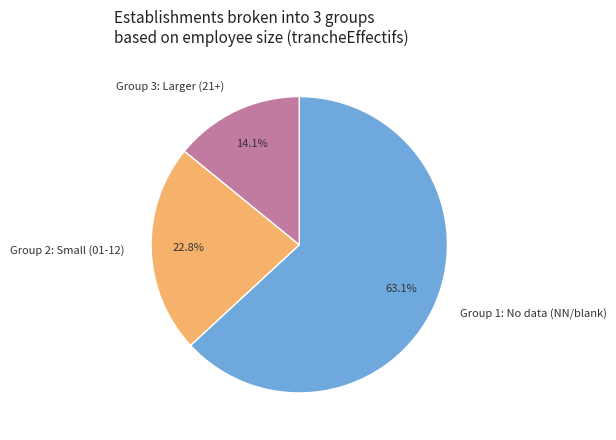

To the nearest percent, what is the difference between the largest and smallest slice percentages?

49%